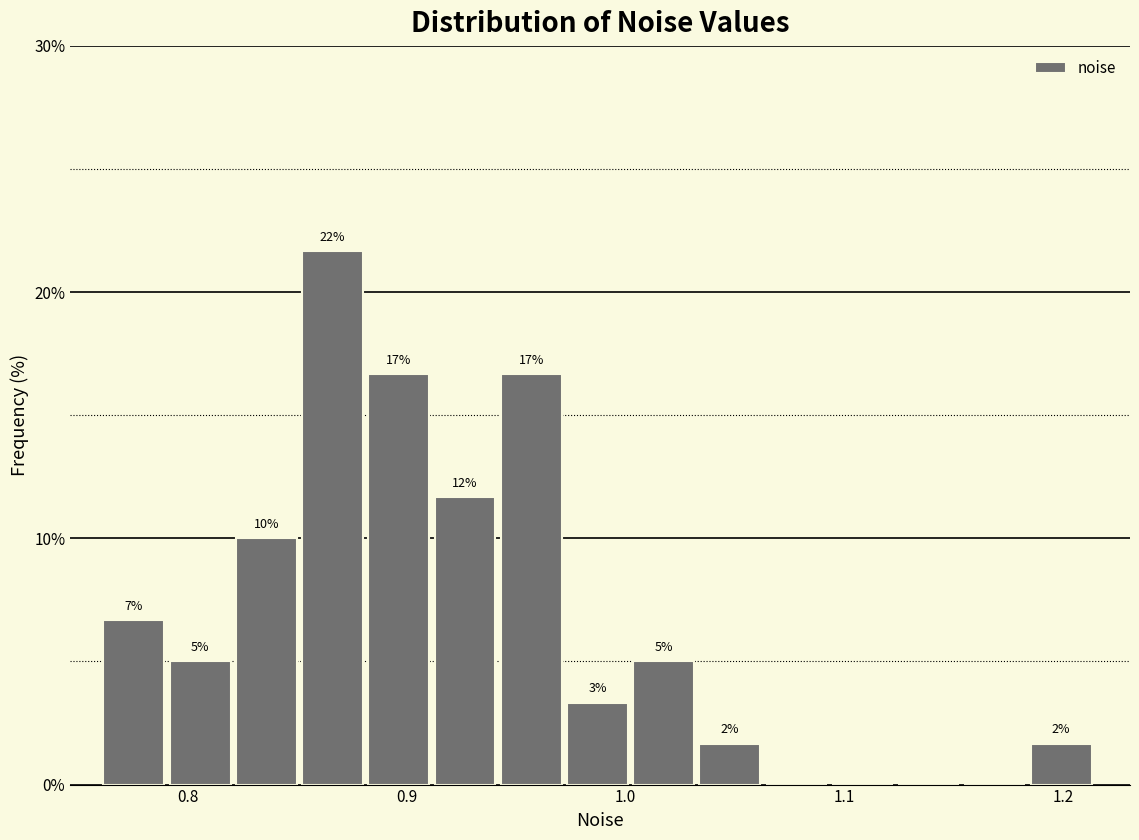

Around what value on the x-axis is the tallest bar? Give the approximate position of its centre, as read against the axis.

0.87